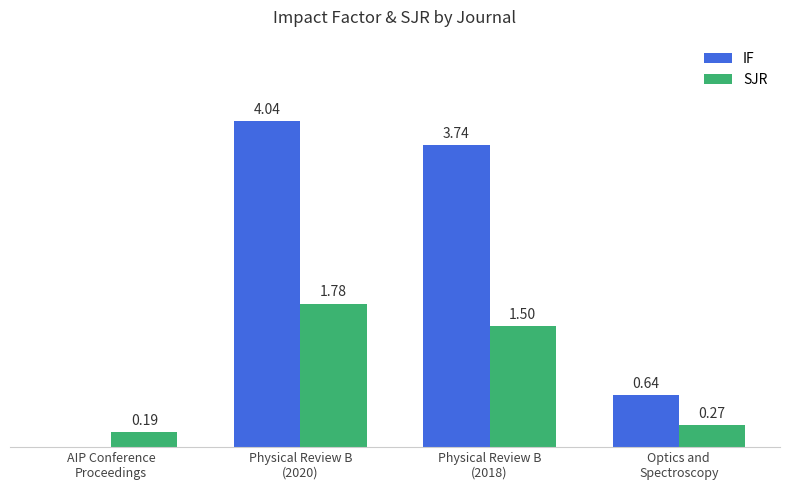

Which series has the largest total across all categories?

IF